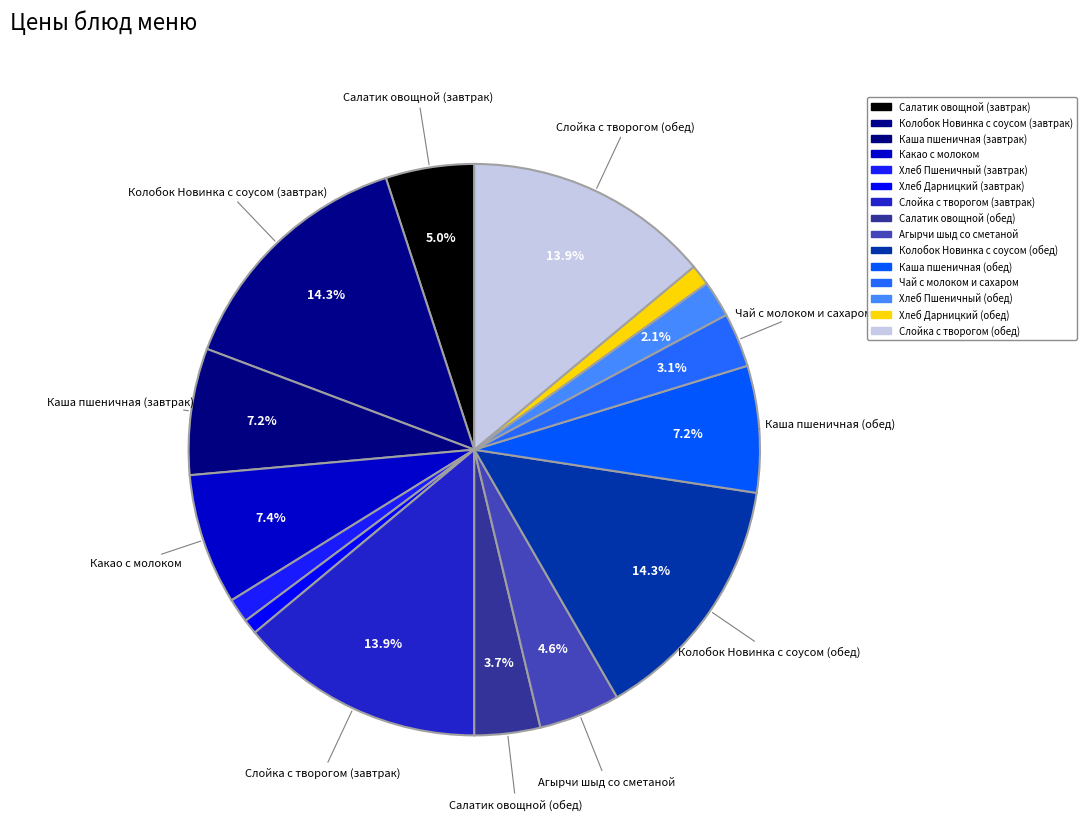

True or false: Салатик овощной (завтрак) accounts for 5% of the total.

True